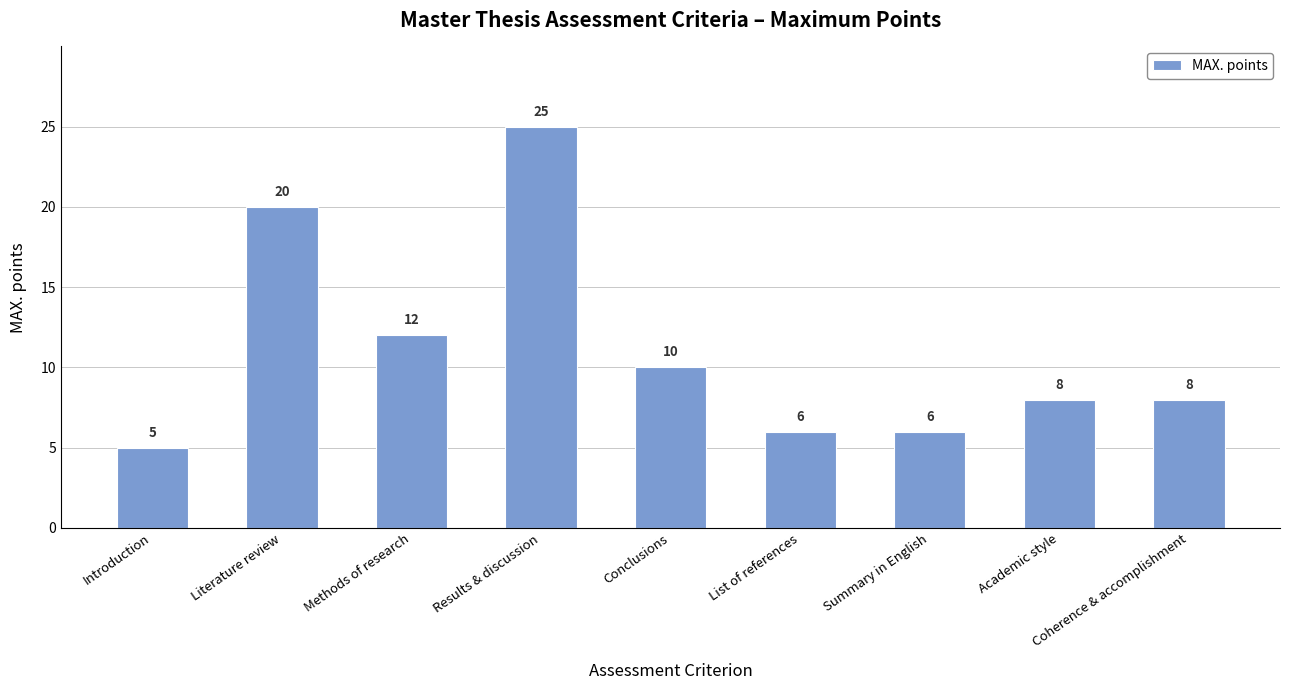

Between List of references and Literature review, which is larger?

Literature review